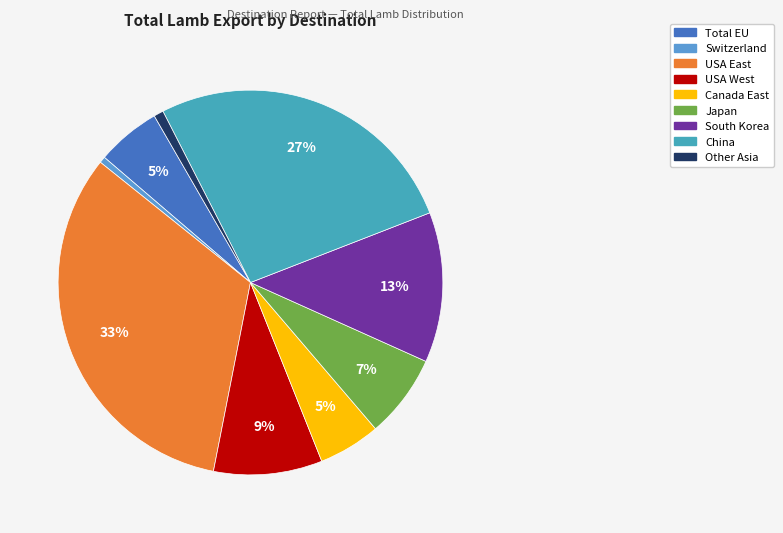

Does South Korea account for over 50% of the chart?

No